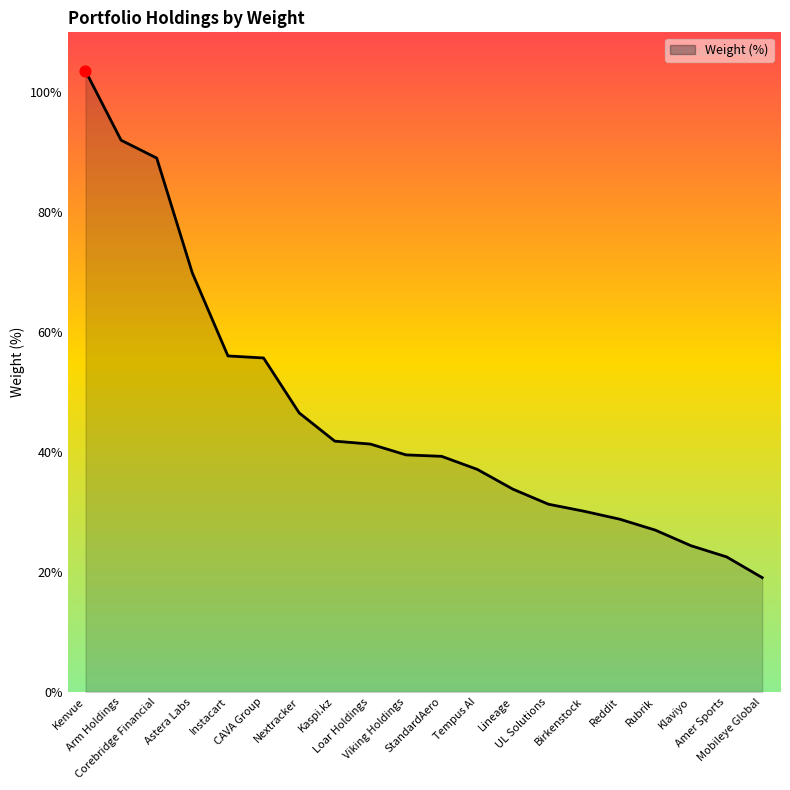

Approximately how many times larger is the value at Rubrik compared to Corebridge Financial?

0.3